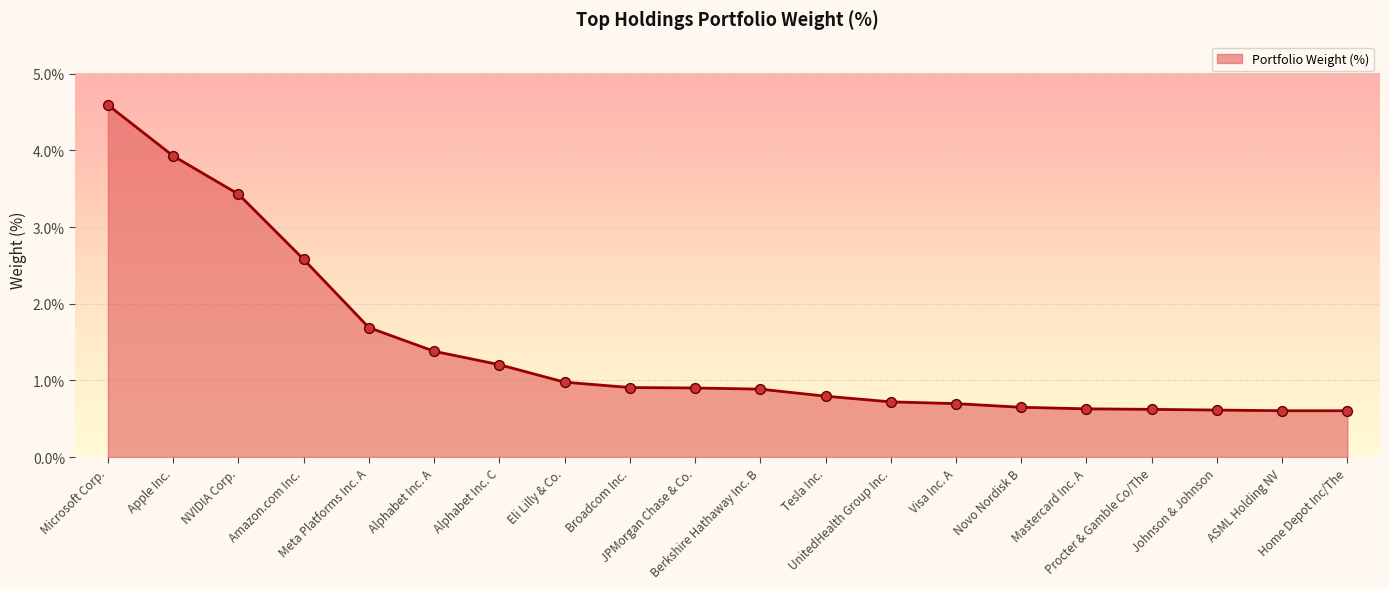

What is the change in value from Broadcom Inc. to Home Depot Inc/The?

-0.3